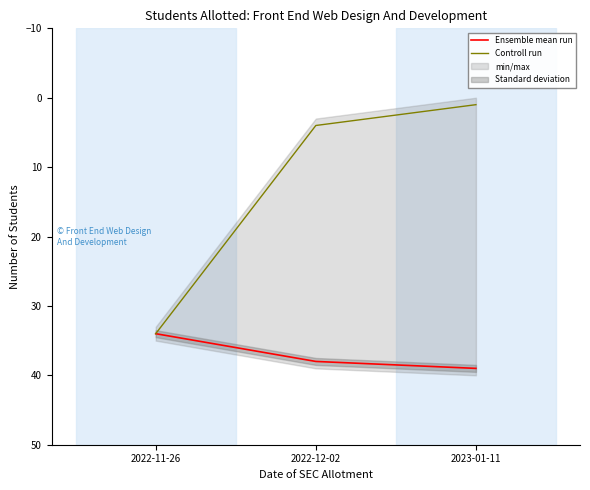

Is it true that Ensemble mean run equals 48 at 2022-11-26?

False